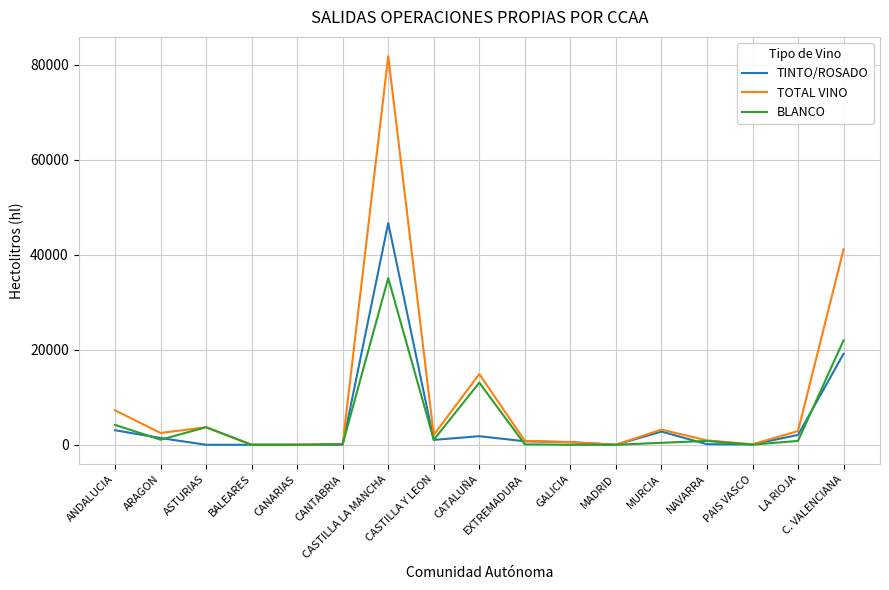

At how many categories does at least one series exceed 57569?

1